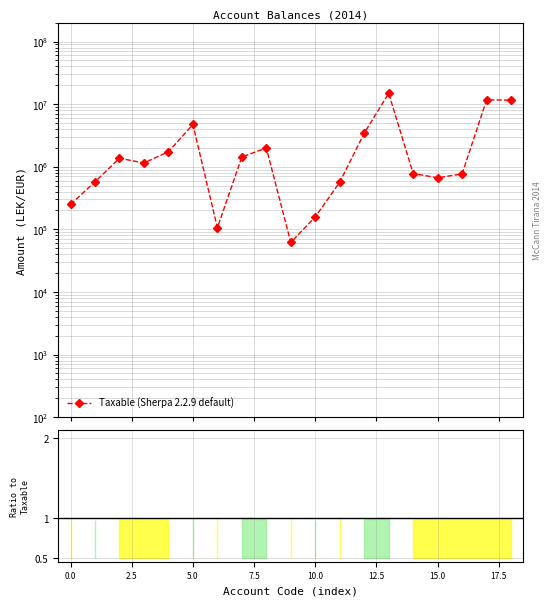

True or false: the data has more than 0 interior local peaks.

True